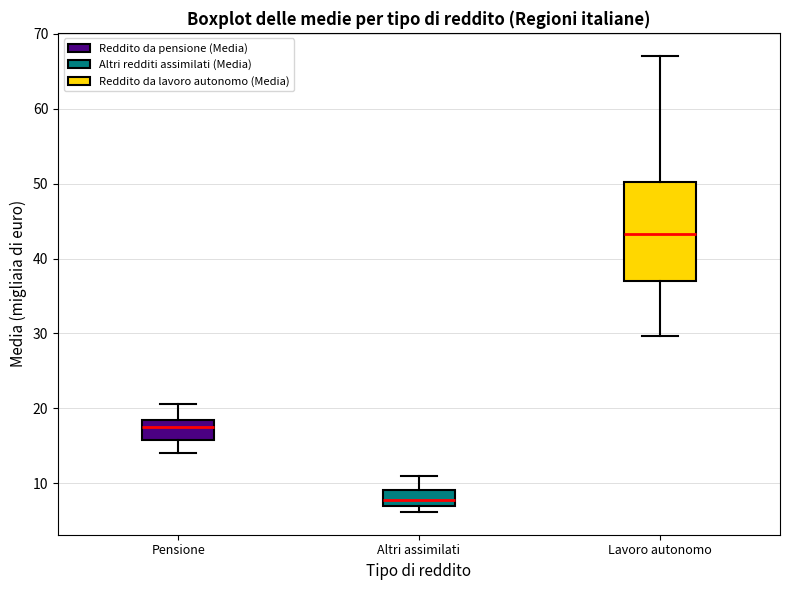

Where does the upper whisker of the box for Pensione end on the y-axis? The values are not printed on the chart, so give them approximately, as read against the axis.

21